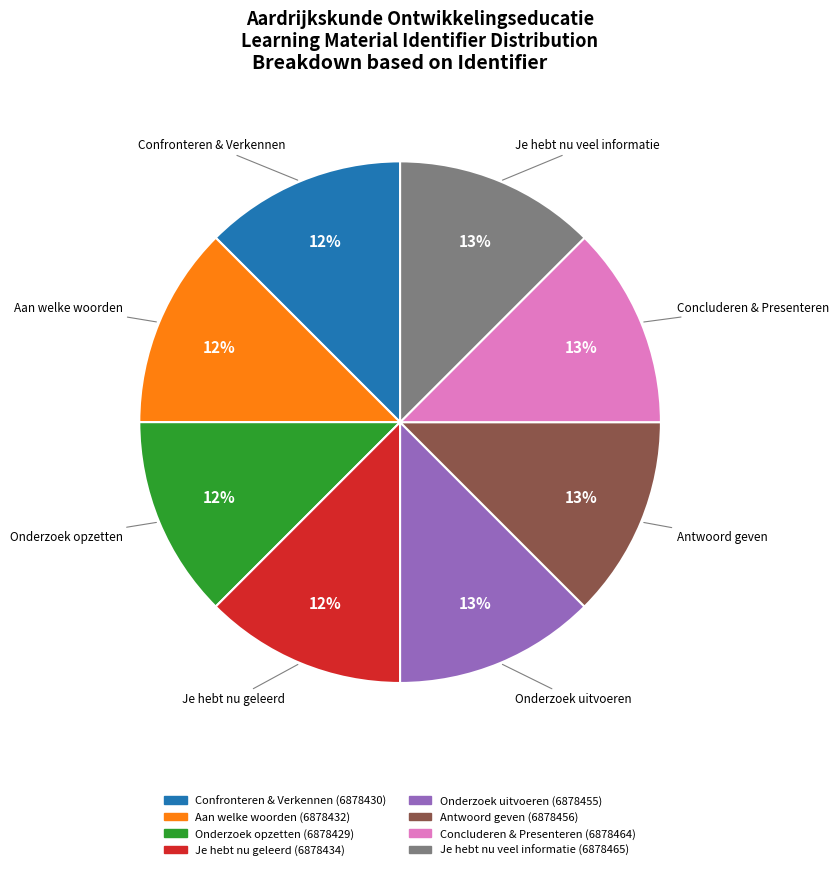

How many slices are in this pie chart?

8